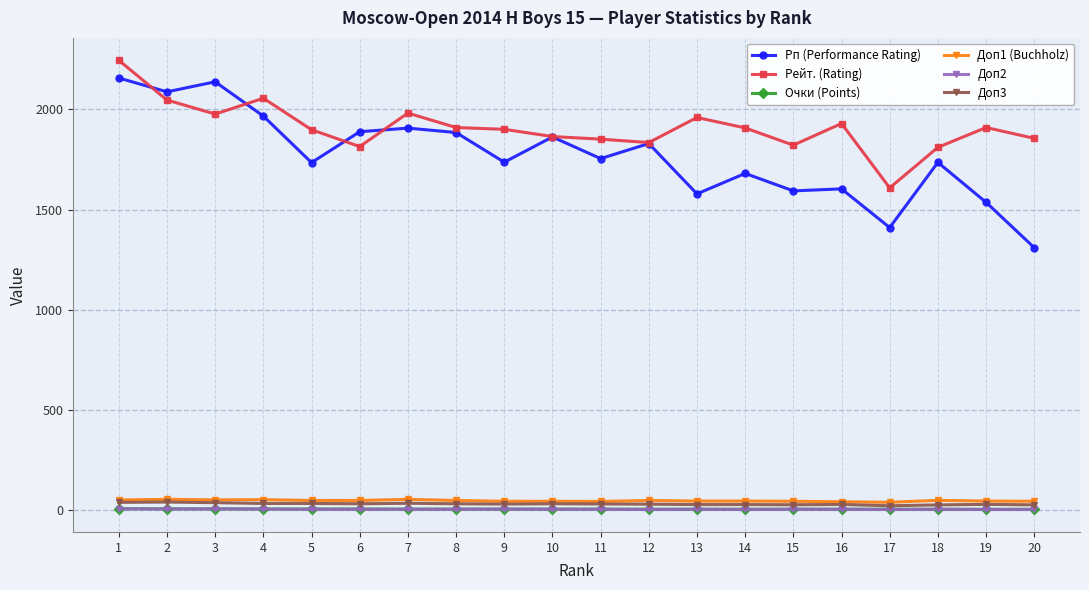

What is the maximum value for Доп2?

7.0